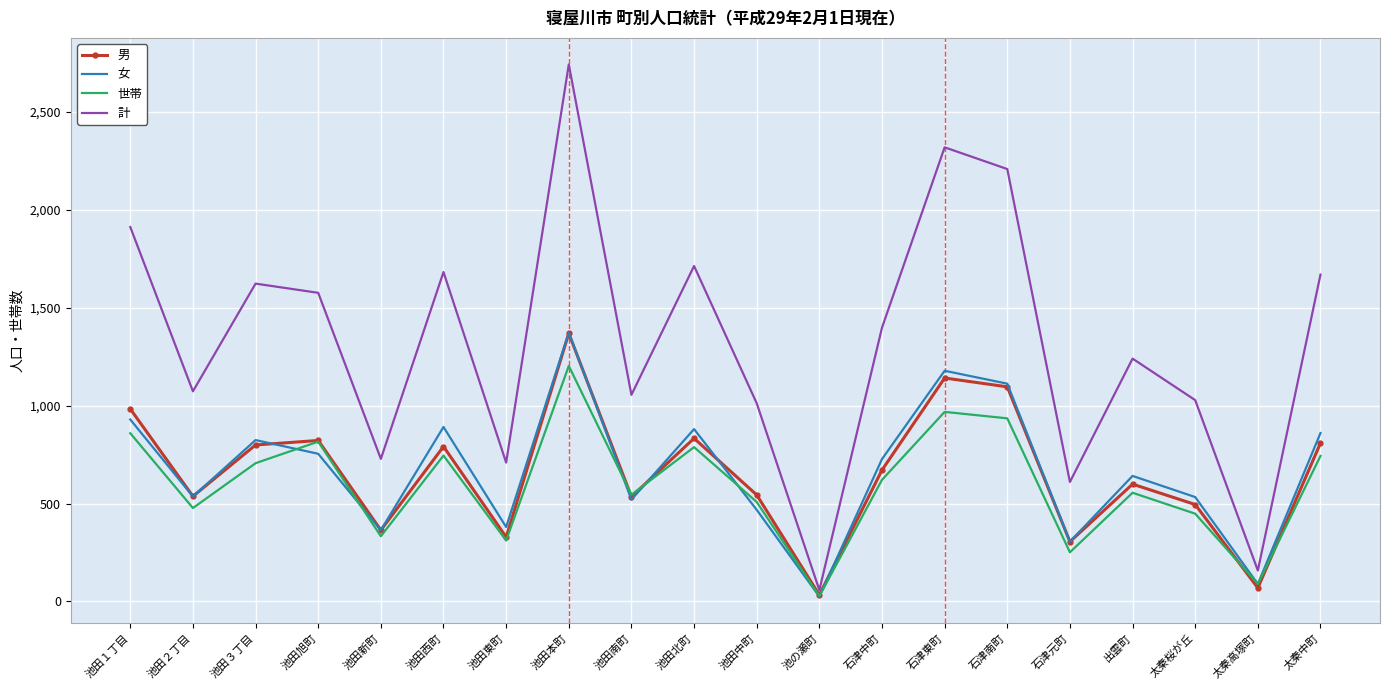

Which category has the highest value in the 女 series?

池田本町